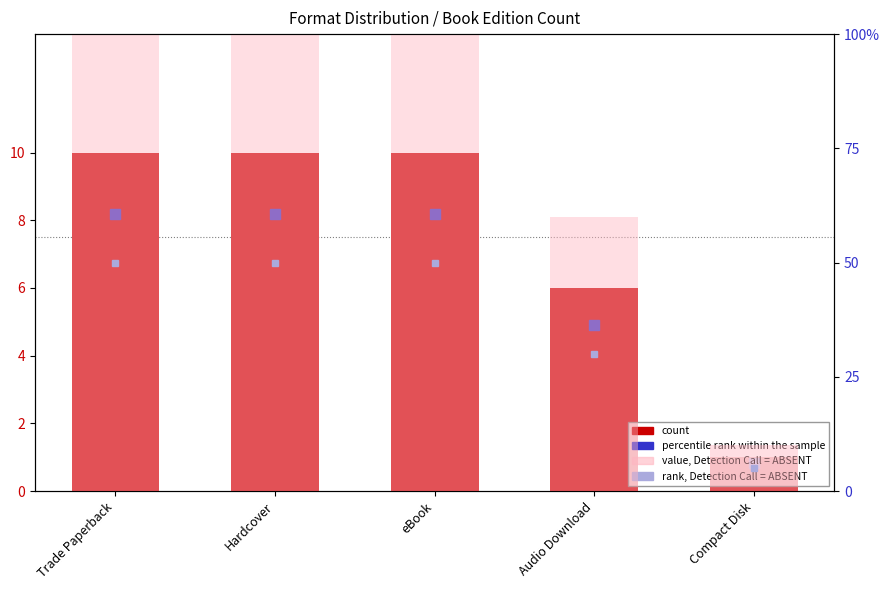

What is the greatest value displayed?

100